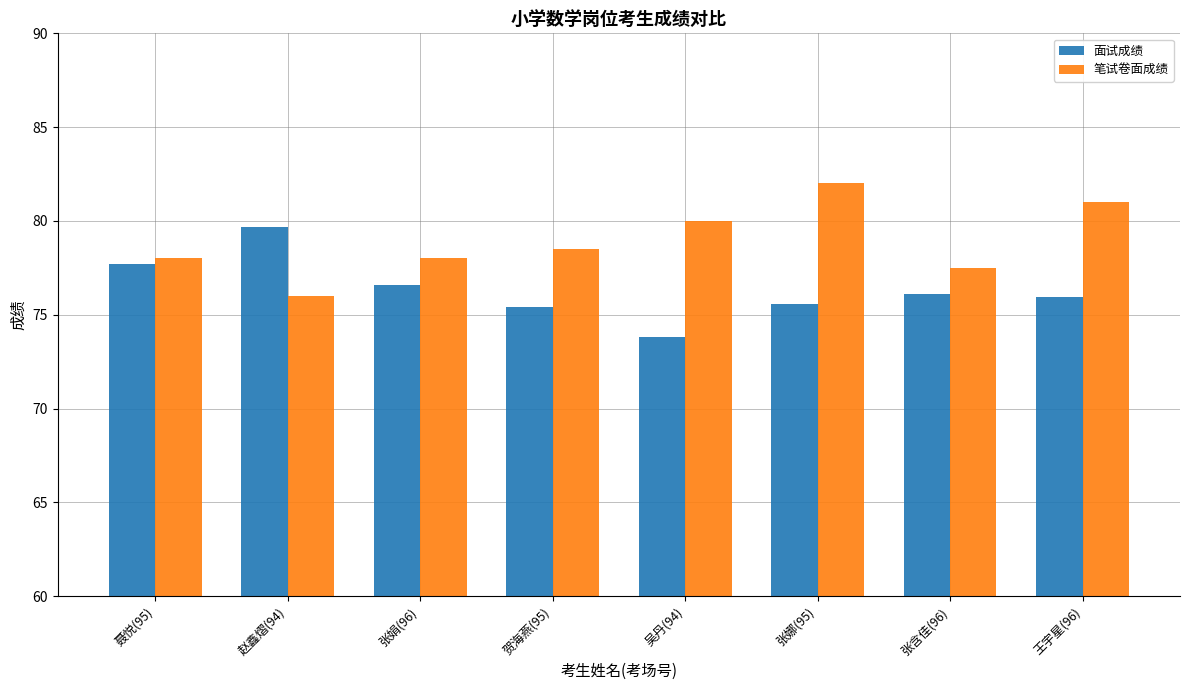

Count the number of categories in the chart.

8